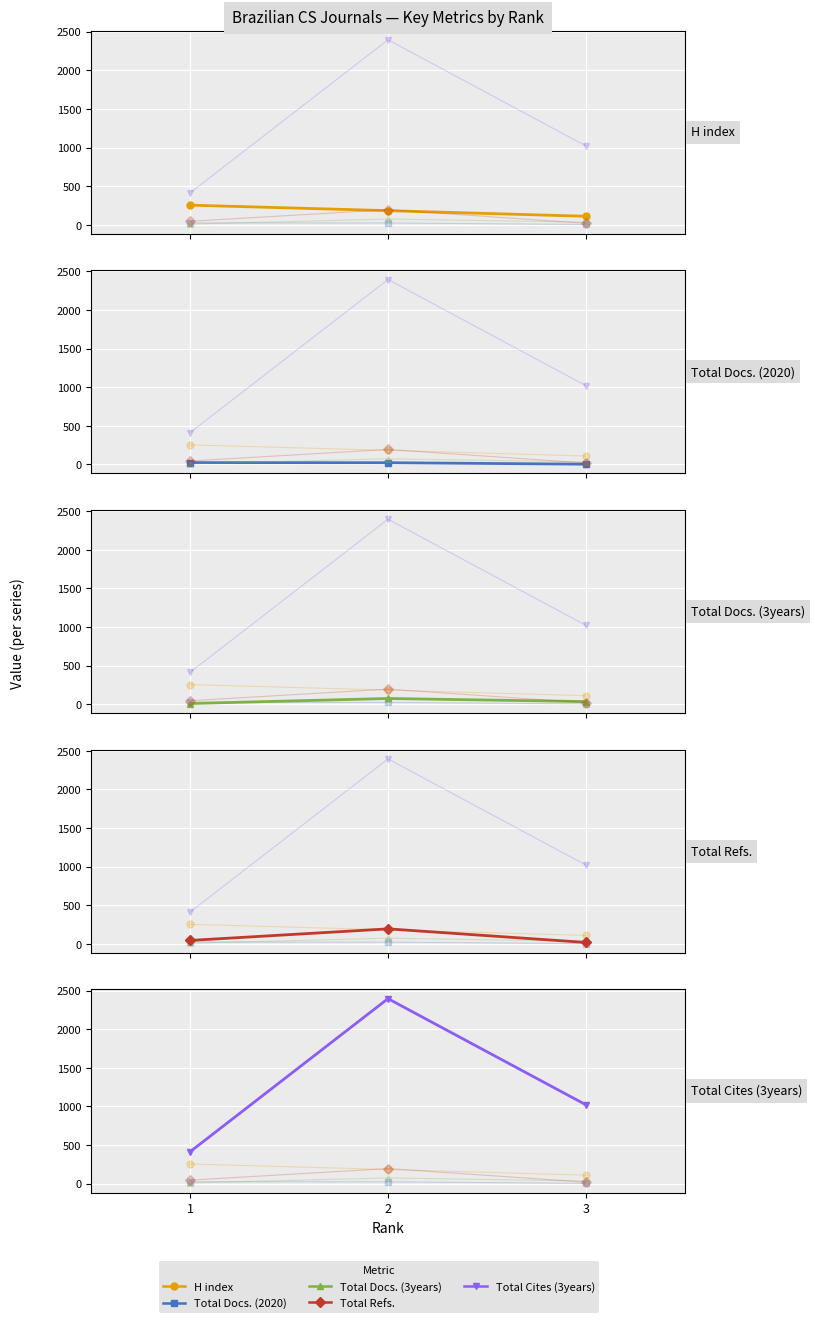

How many values in the H index series exceed 183?

1